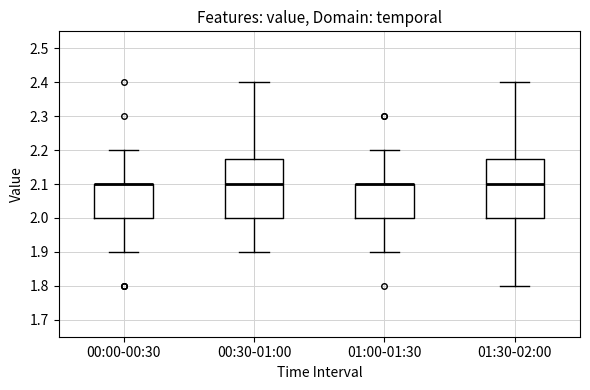

Where does the median line of the box for 00:30-01:00 sit on the y-axis? The values are not printed on the chart, so give them approximately, as read against the axis.

2.10